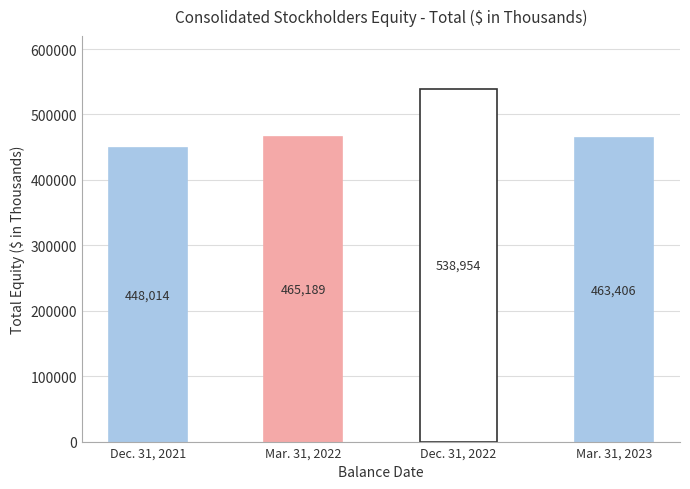

At which label does the data first exceed 465189?

Balance at Dec. 31, 2022